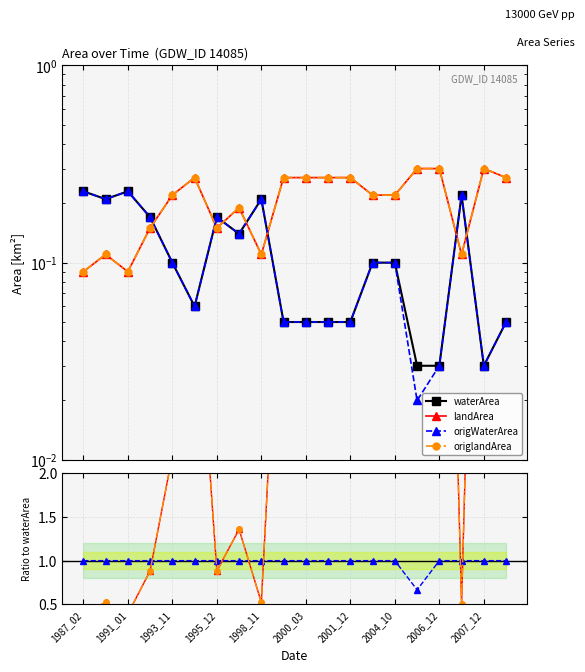

Rank the series at 2000_03 from lowest to highest value.

waterArea, origWaterArea, landArea, origlandArea